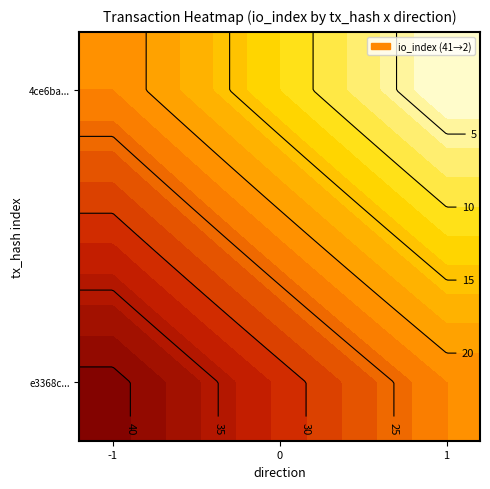

The 4ce6bac1fdf71cf050c9ec9d2a10883eb05e949 series shows 2 at io_index. True or false?

True